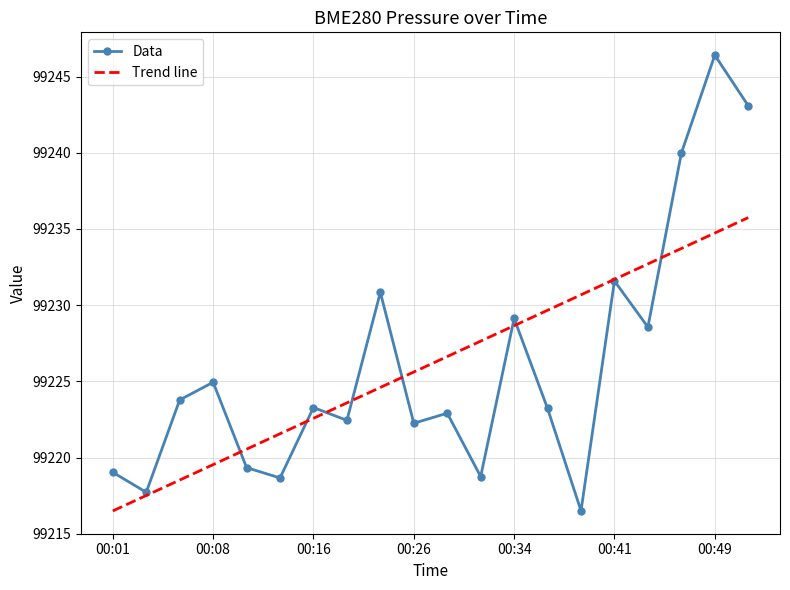

Which series has the largest range (max minus min)?

Data